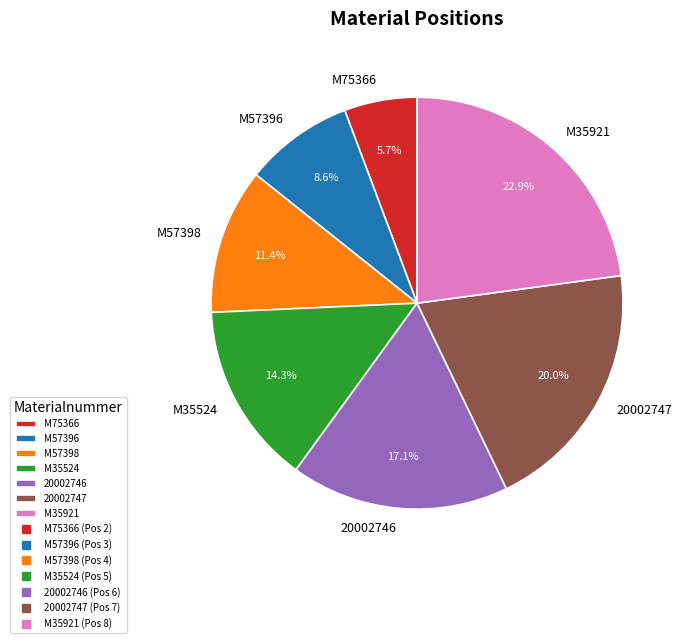

Does M57396 account for over 50% of the chart?

No